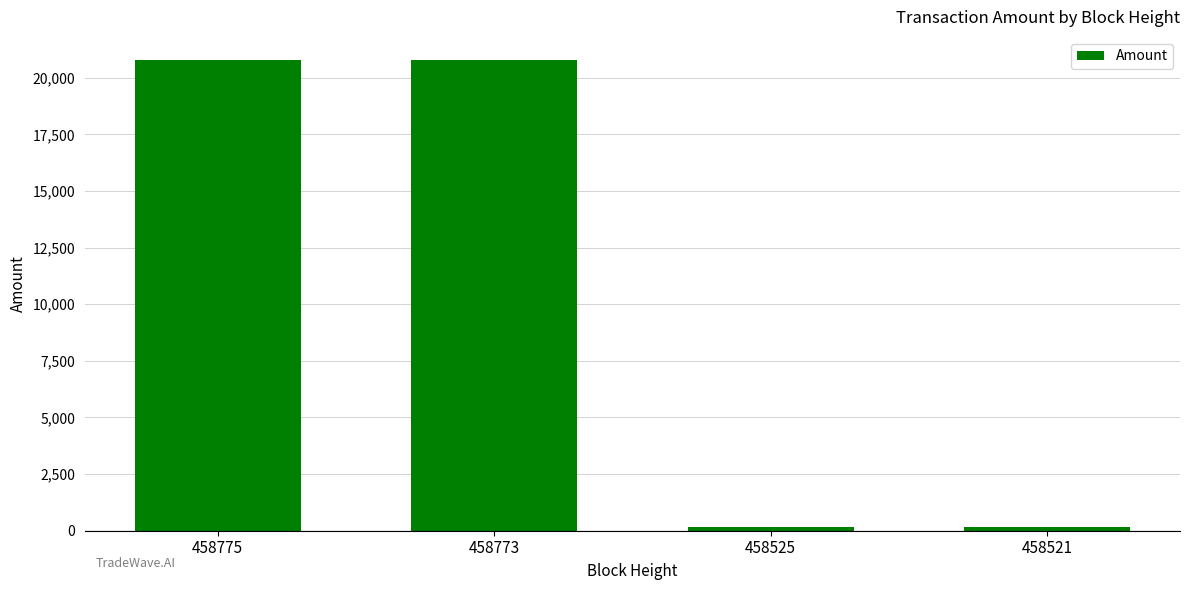

How many bars are there in total?

4